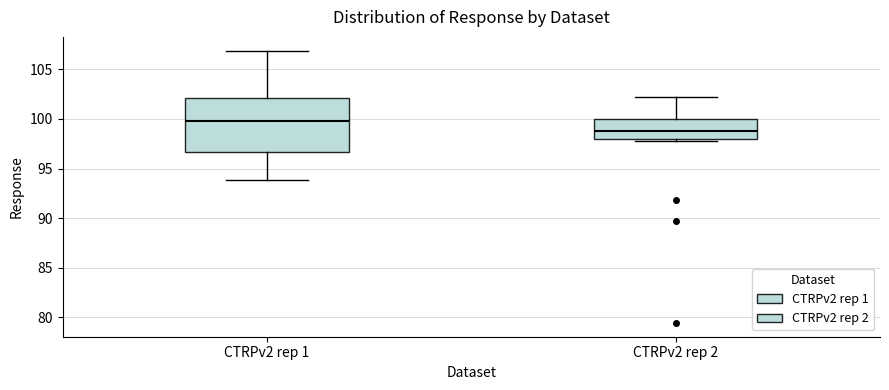

Reading left to right, transcribe this box plot: for each box, give where its median line is, the range the box spans, and where its two whiskers end, as read against the y-axis. The values are not printed on the chart, so give them approximately, as read against the axis.

CTRPv2 rep 1: median 100.0, box 96.5 to 102.0, whiskers 94.0 to 107.0
CTRPv2 rep 2: median 99.0, box 98.0 to 100.0, whiskers 98.0 (just below the box's lower edge) to 102.0